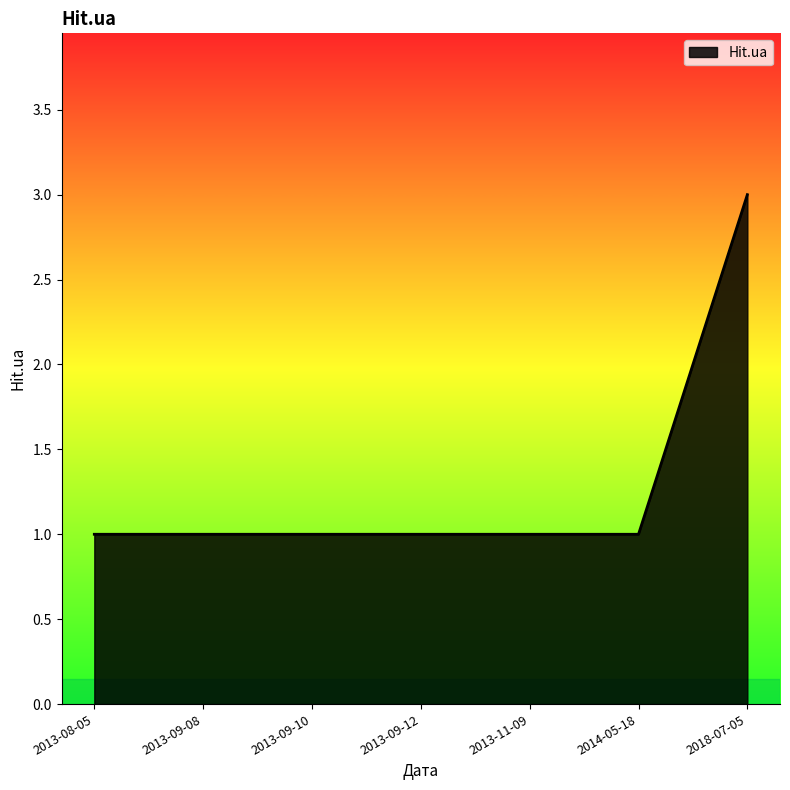

What is the sum of all values?

9